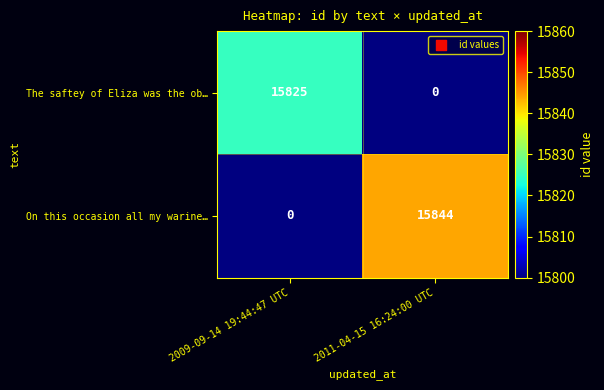

Between 2009-09-14 19:44:47 UTC and 2011-04-15 16:24:00 UTC, which is larger?

2011-04-15 16:24:00 UTC